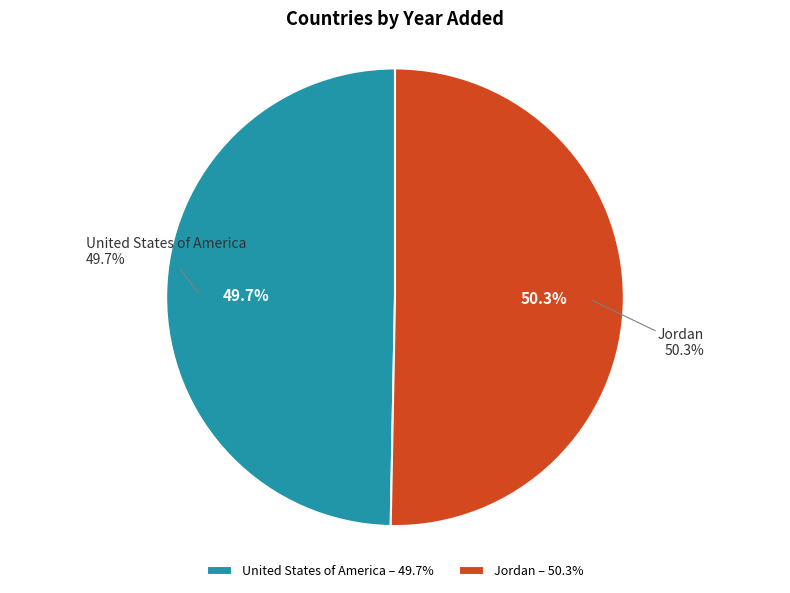

Does any single category account for the majority?

Yes